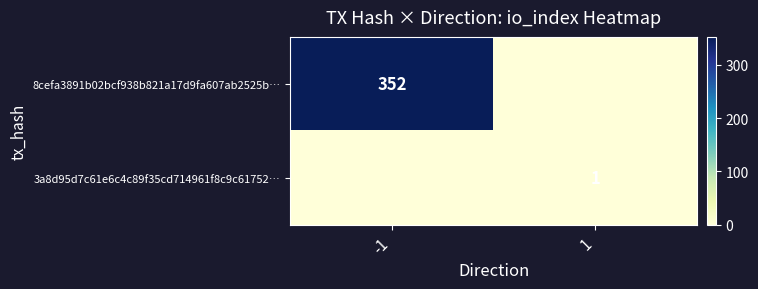

What is the total value across all series at -1?

352